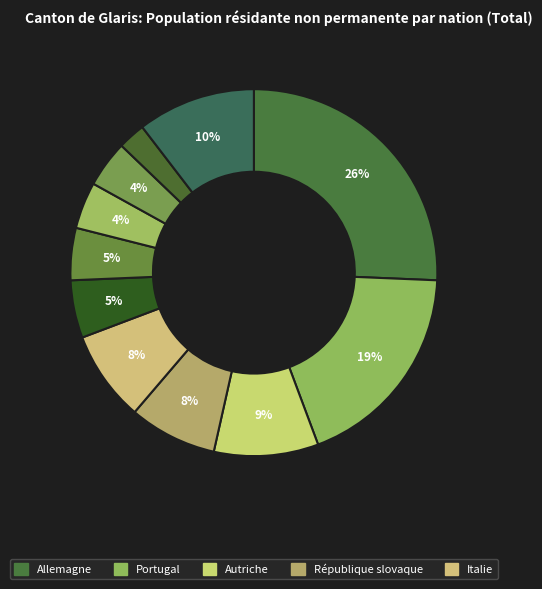

How many segments does this pie chart have?

11